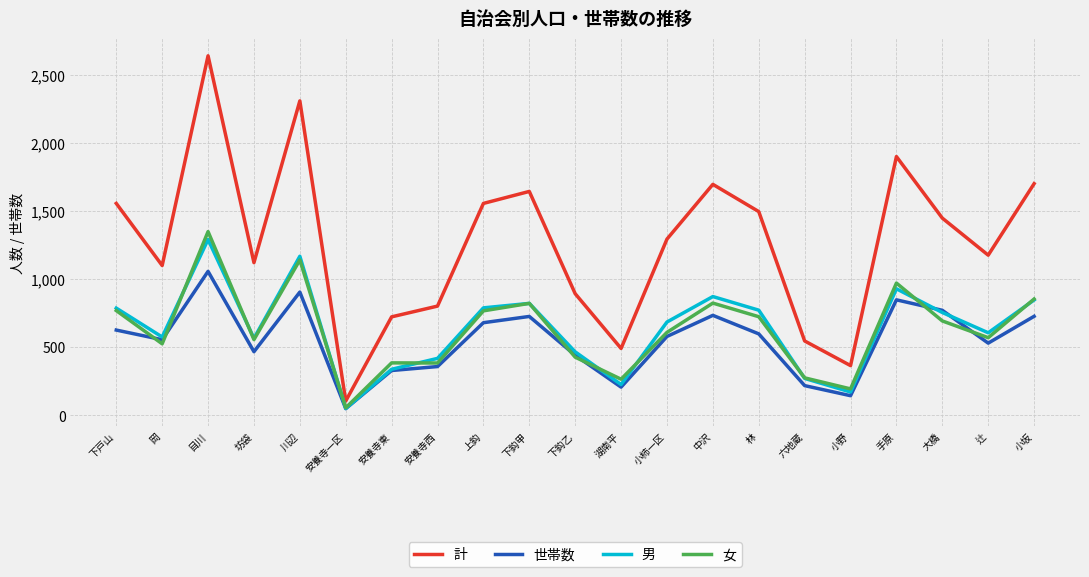

What is the sum of the 世帯数 values at 川辺 and 林?

1503